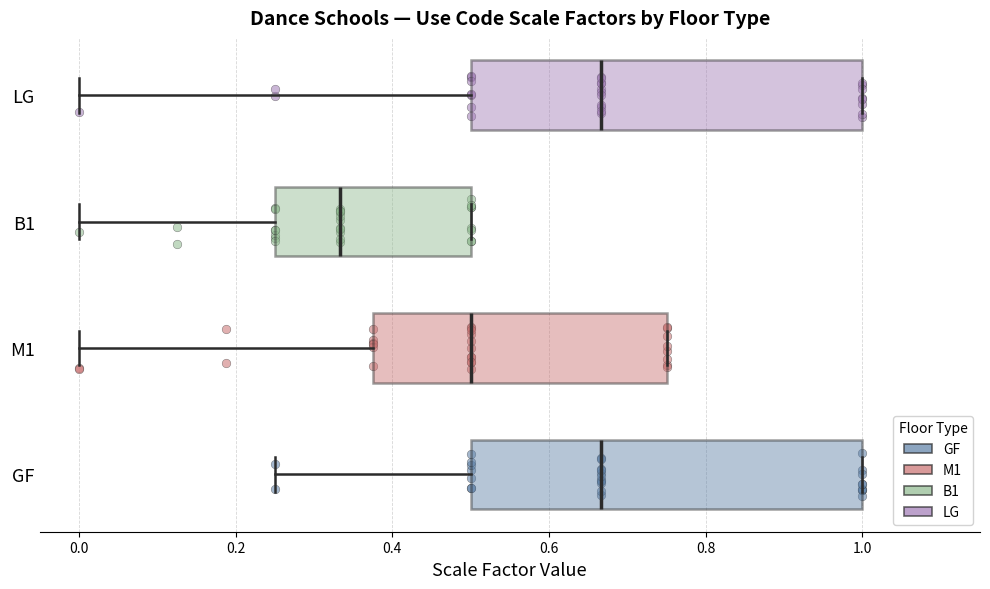

Where does the median line of the box for GF sit on the x-axis? The values are not printed on the chart, so give them approximately, as read against the axis.

0.66